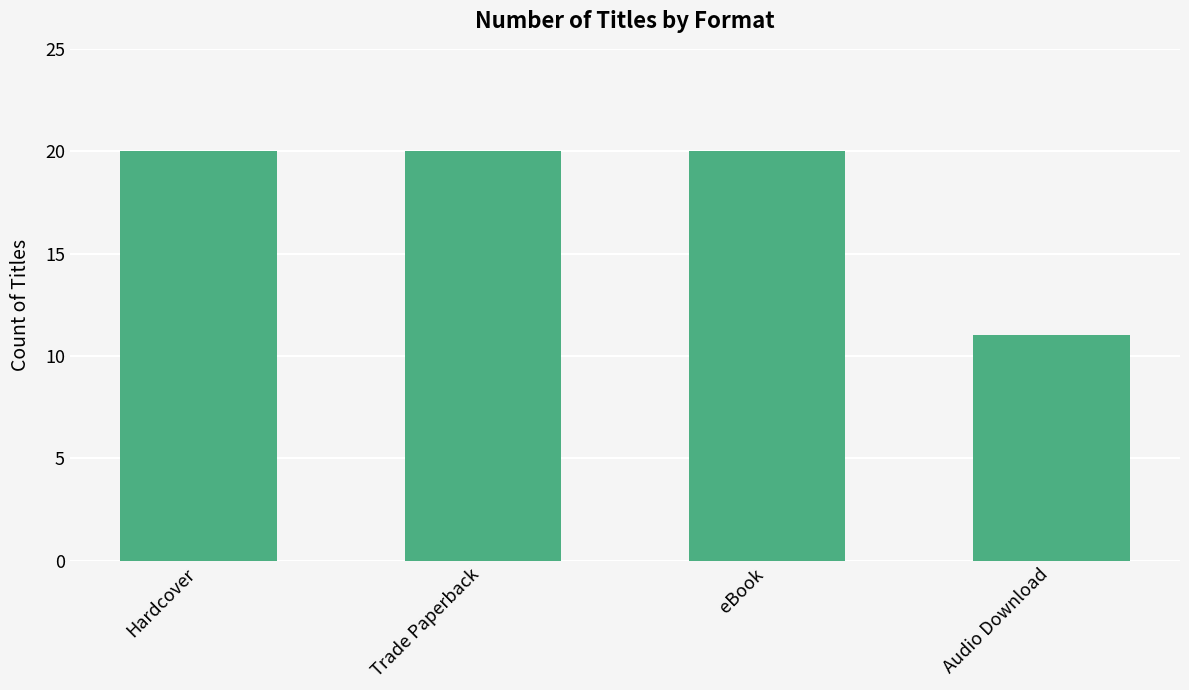

Is it true that the value at Audio Download is 11?

True